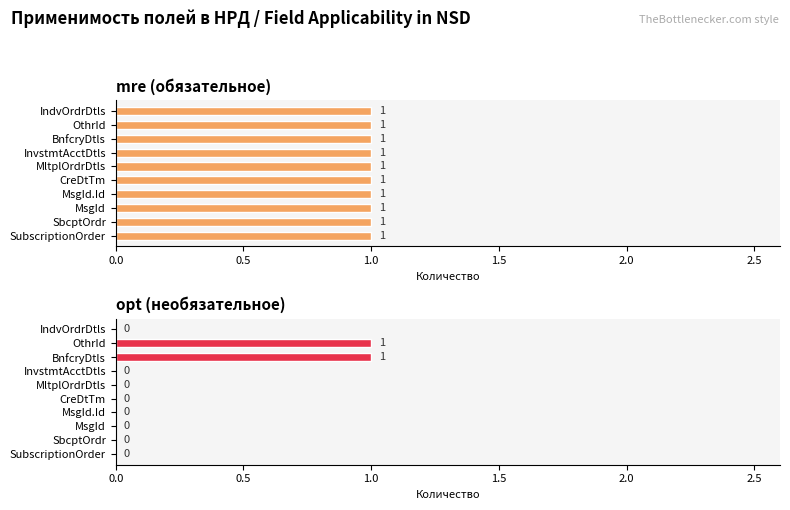

List the series in order of their peak value, lowest first.

mre (обязательное), opt (необязательное)